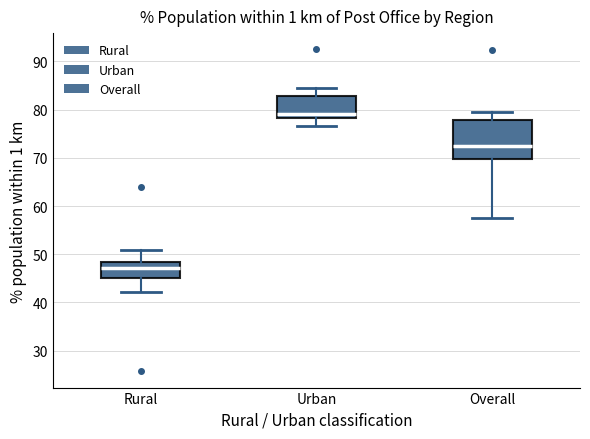

Reading left to right, transcribe this box plot: for each box, give where its median line is, the range the box spans, and where its two whiskers end, as read against the y-axis. The values are not printed on the chart, so give them approximately, as read against the axis.

Rural: median 47, box 45 to 48, whiskers 42 to 51
Urban: median 79, box 78 to 83, whiskers 77 to 84
Overall: median 72, box 70 to 78, whiskers 58 to 79